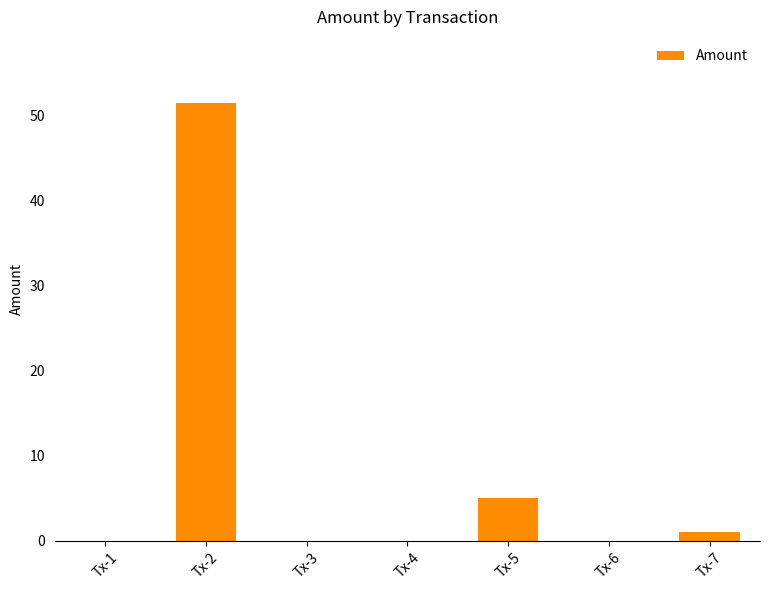

What is the sum of the values at Tx-2 and Tx-3?

51.5